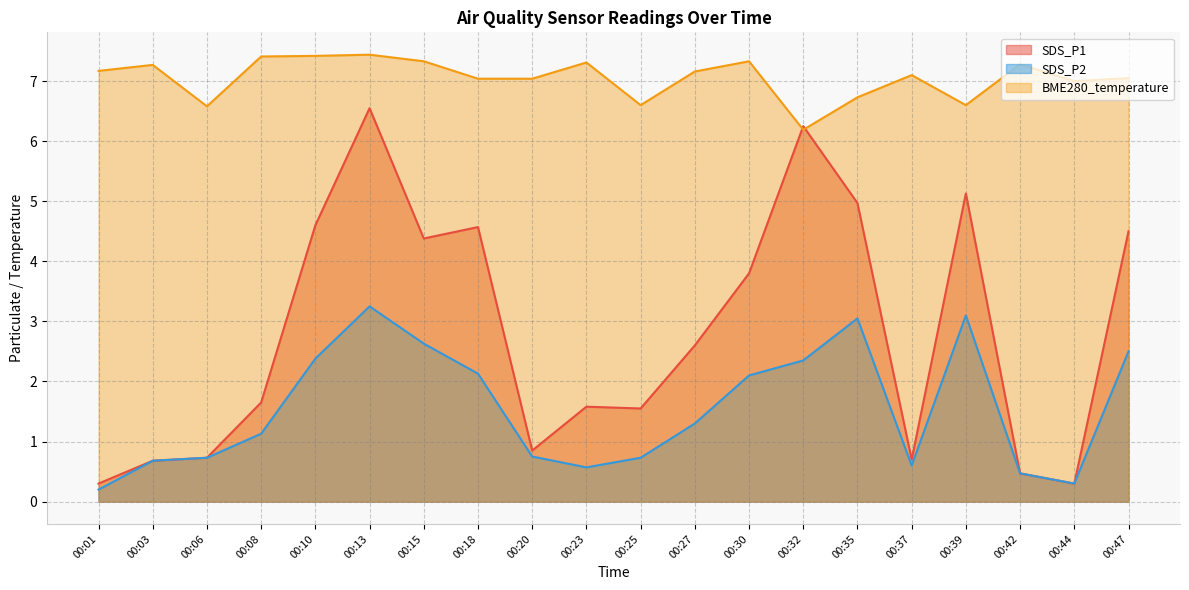

True or false: SDS_P1 and SDS_P2 cross at least once.

False